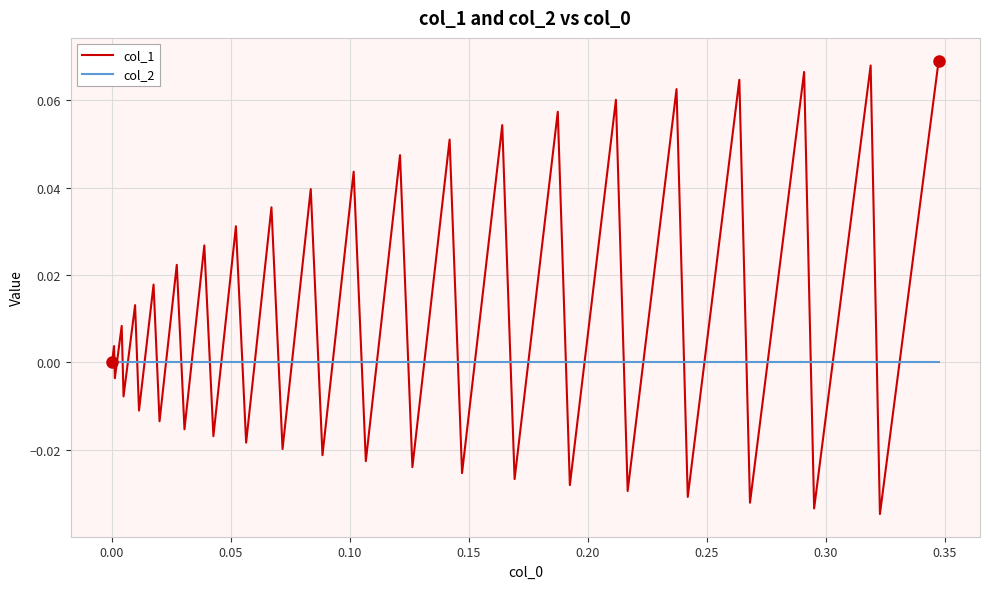

Which series has the largest total across all categories?

col_1